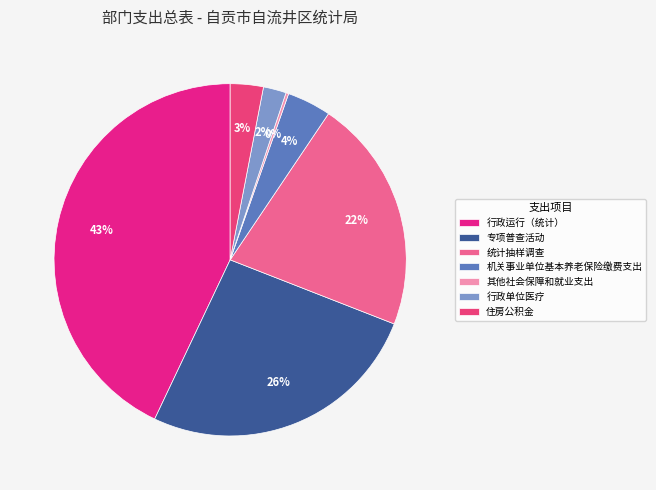

To the nearest percent, what is the difference between the 住房公积金 and 专项普查活动 slice percentages?

23%